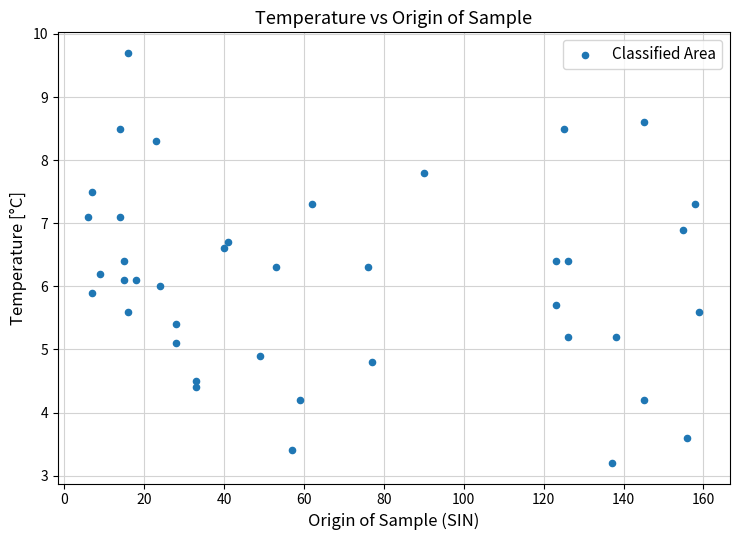

What is the range of X values (max minus min)?

153.0